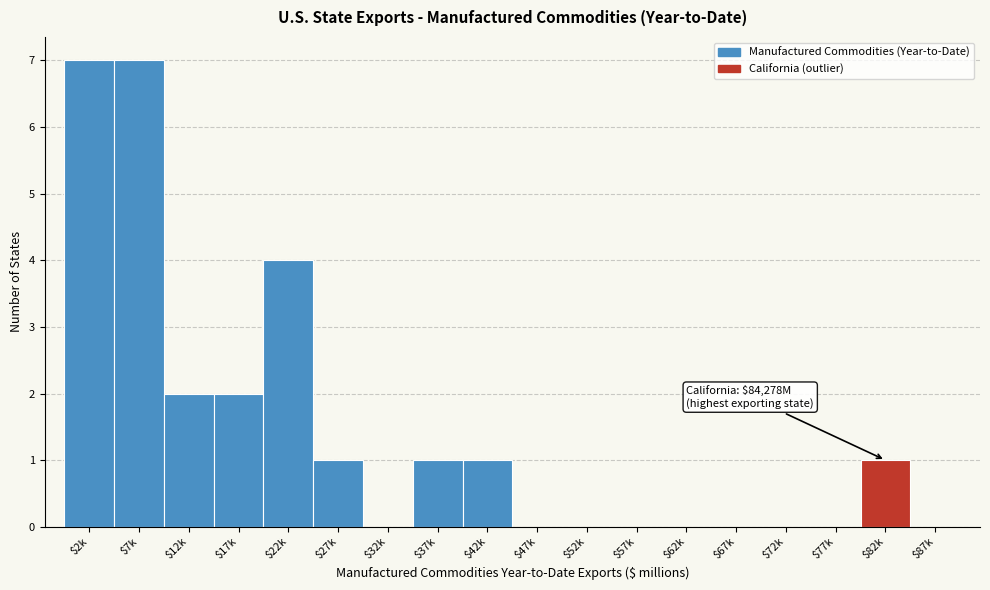

Is it true that the value at $67k is 0?

True